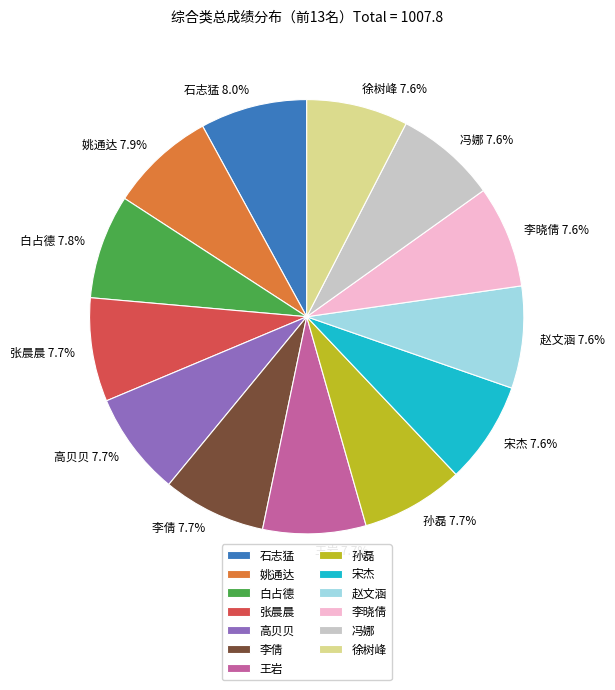

Is it true that 王岩 is 8% of the pie?

True